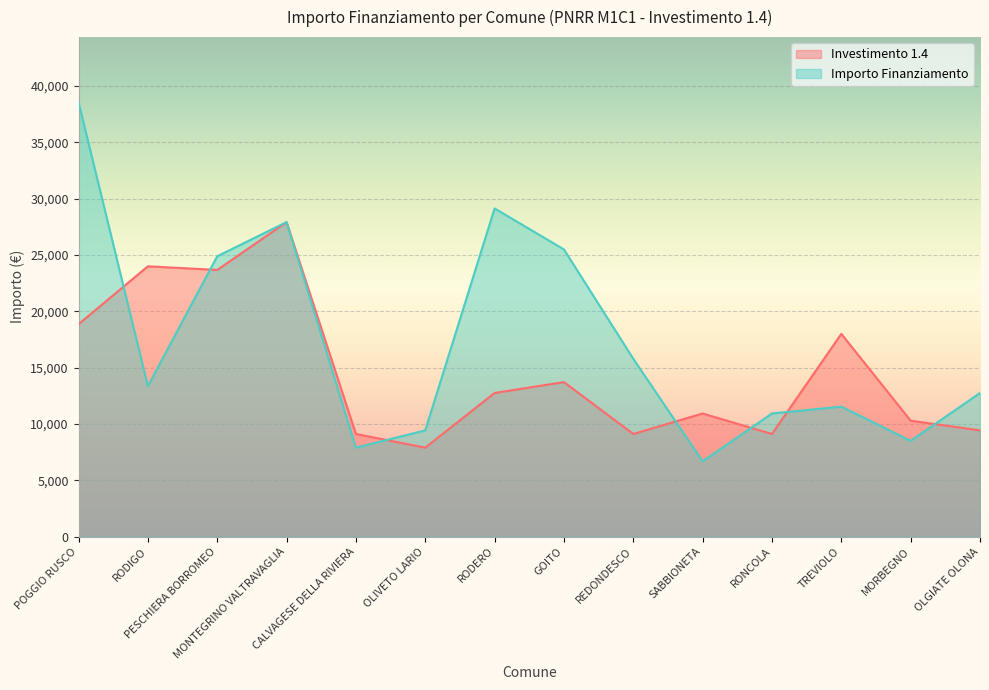

Is it true that Importo Finanziamento equals 9427 at OLIVETO LARIO?

True